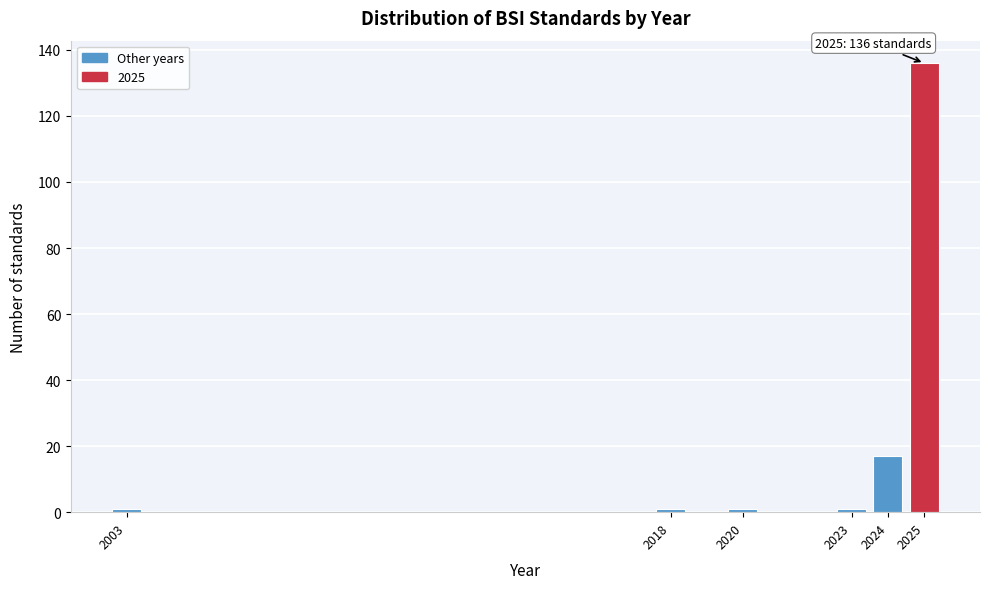

Over which range of the x-axis is the bar tallest?

2024.5 to 2025.5